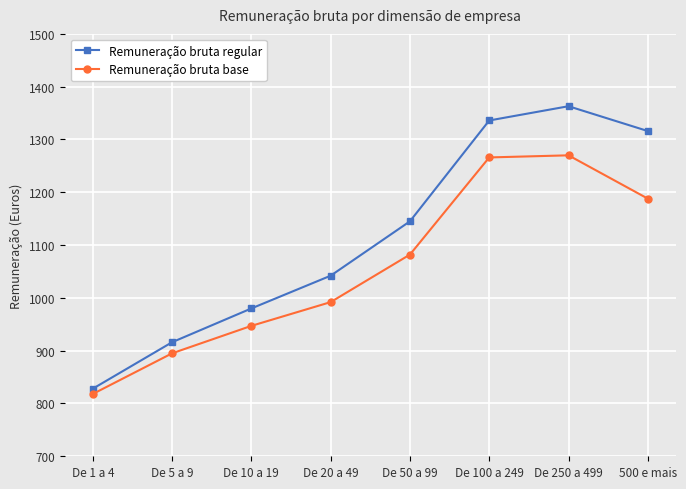

At De 250 a 499, list the series in order from smallest to largest.

Remuneração bruta base, Remuneração bruta regular